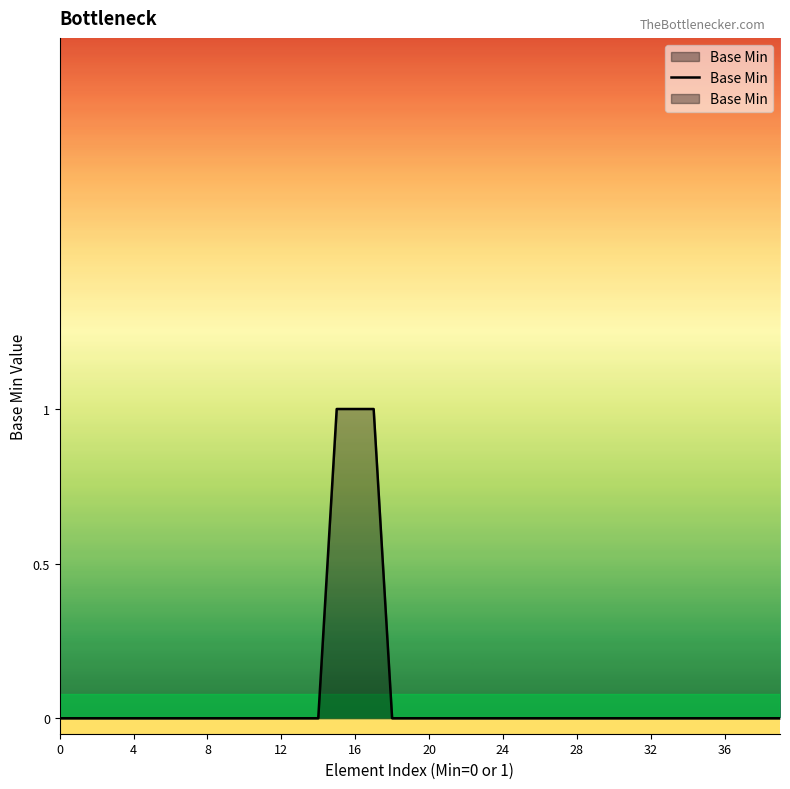

How many distinct data groups are displayed?

1